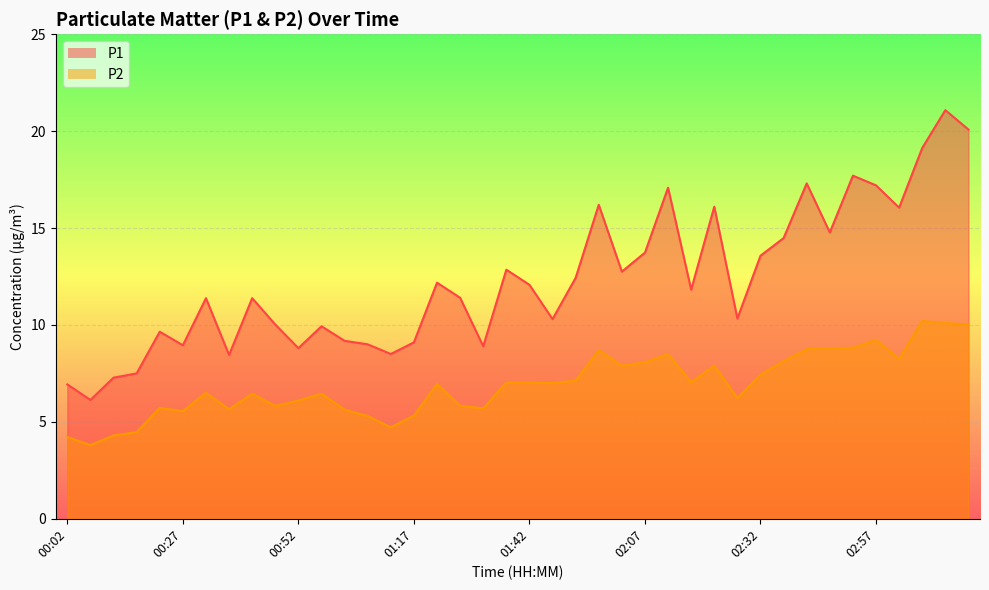

What is the difference between the P2 values at 02:17 and 00:32?

0.5